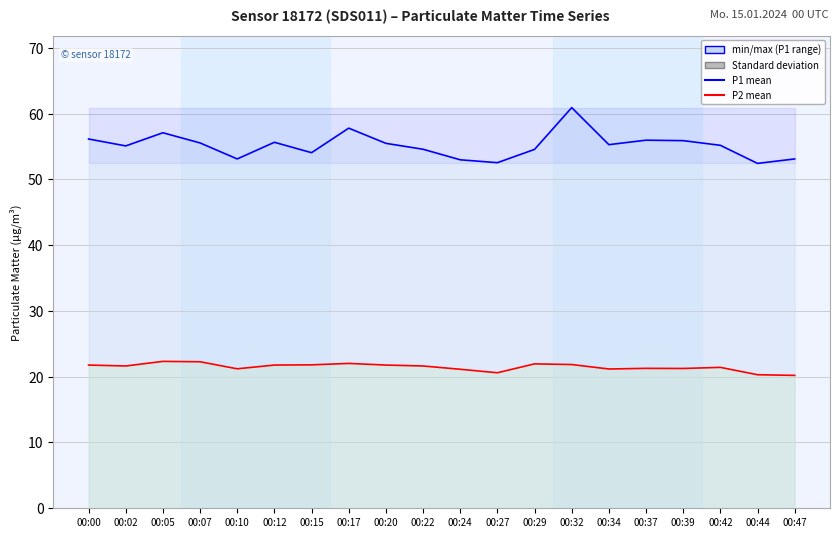

What is the value of the P1 (PM10 equiv.) point at the 13th from the left?

54.5